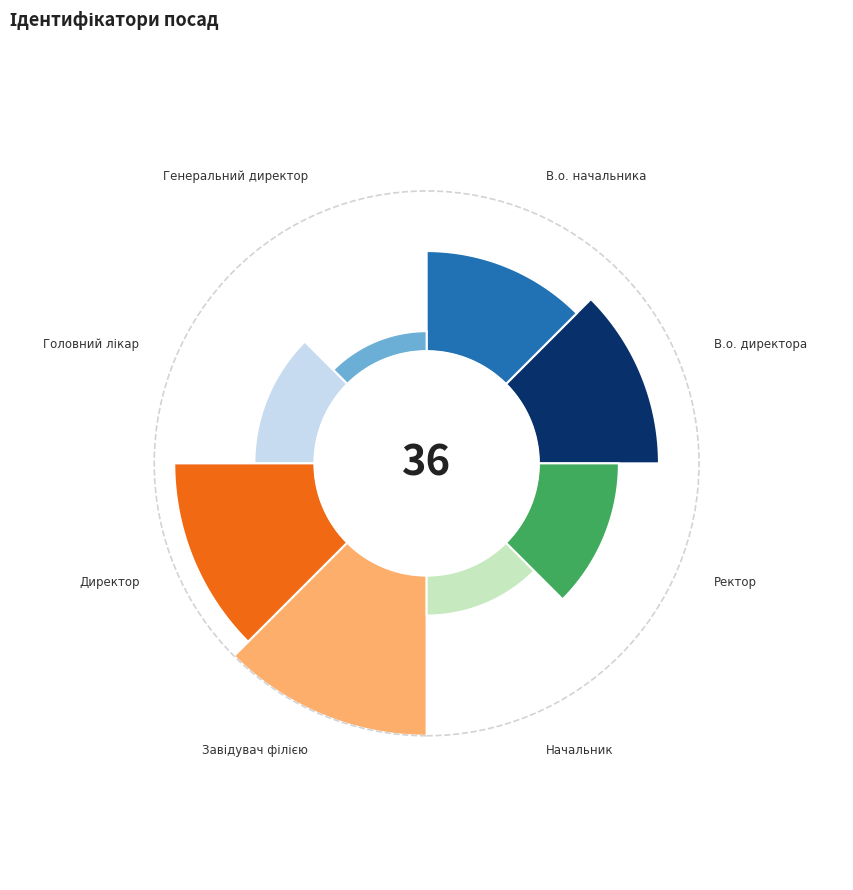

Is Головний лікар the majority of the pie?

No